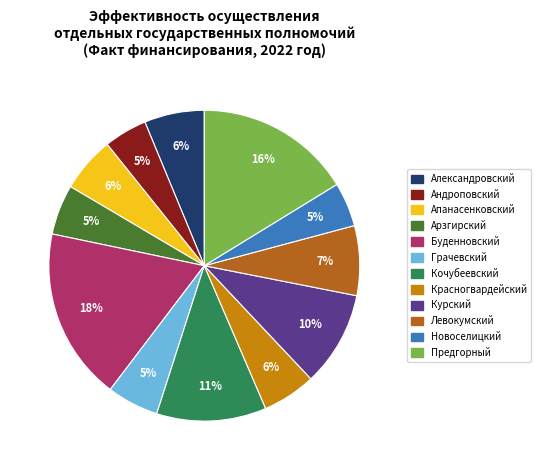

Which category has the biggest portion of the pie?

Буденновский